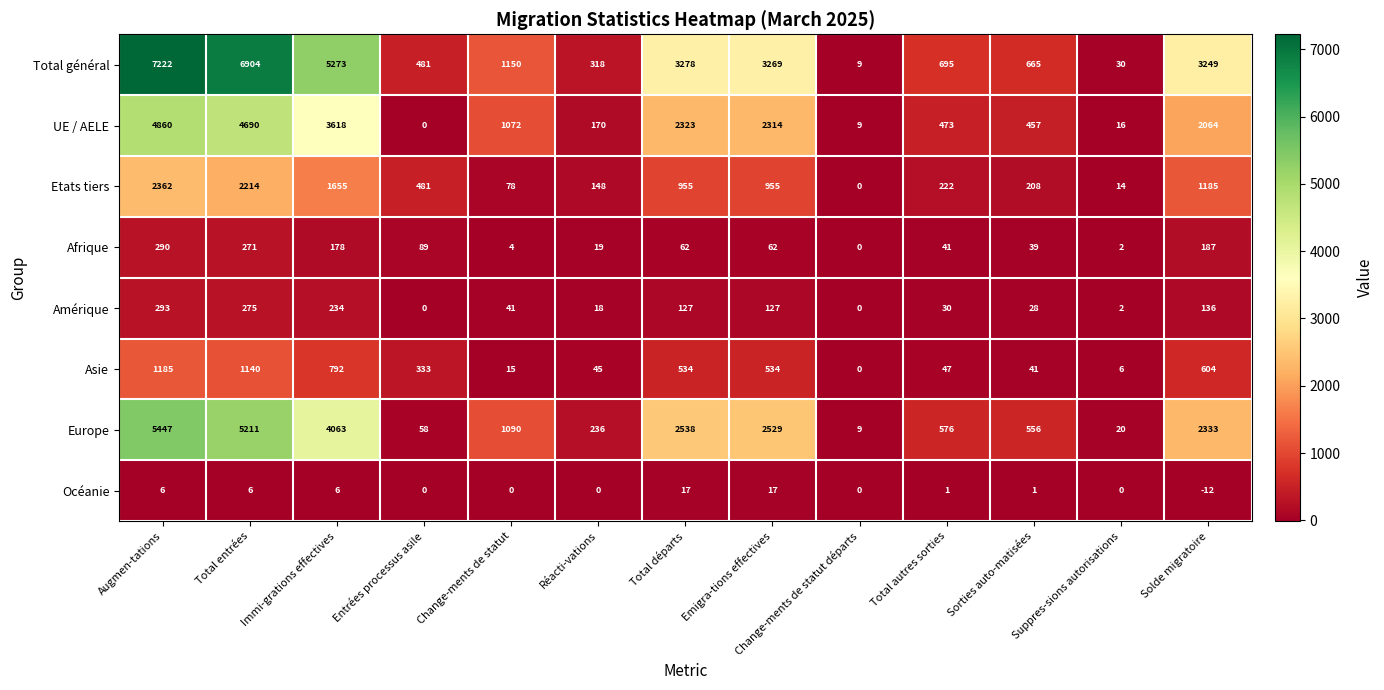

List the labels in order of Europe value, largest first.

Augmen-tations, Total entrées, Immi-grations effectives, Total départs, Emigra-tions effectives, Solde migratoire, Change-ments de statut, Total autres sorties, Sorties auto-matisées, Réacti-vations, Entrées processus asile, Suppres-sions autorisations, Change-ments de statut départs